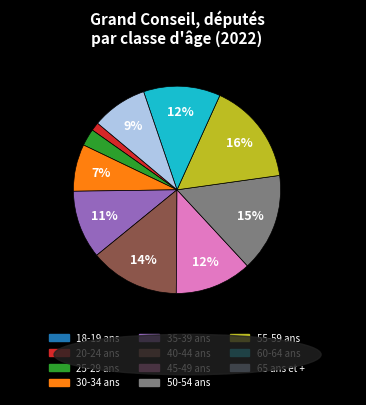

Between 60-64 ans and 35-39 ans, which is larger?

60-64 ans